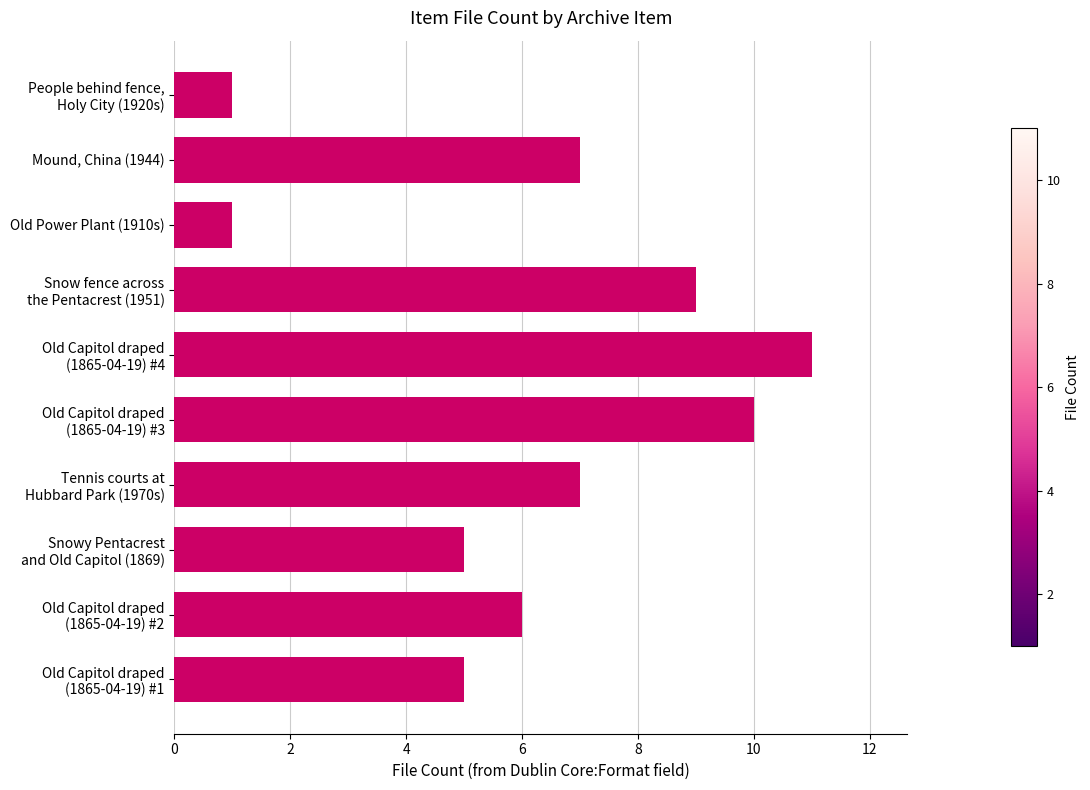

Reading bottom to top, list all the values displayed in this chart.

5	6	5	7	10	11	9	1	7	1